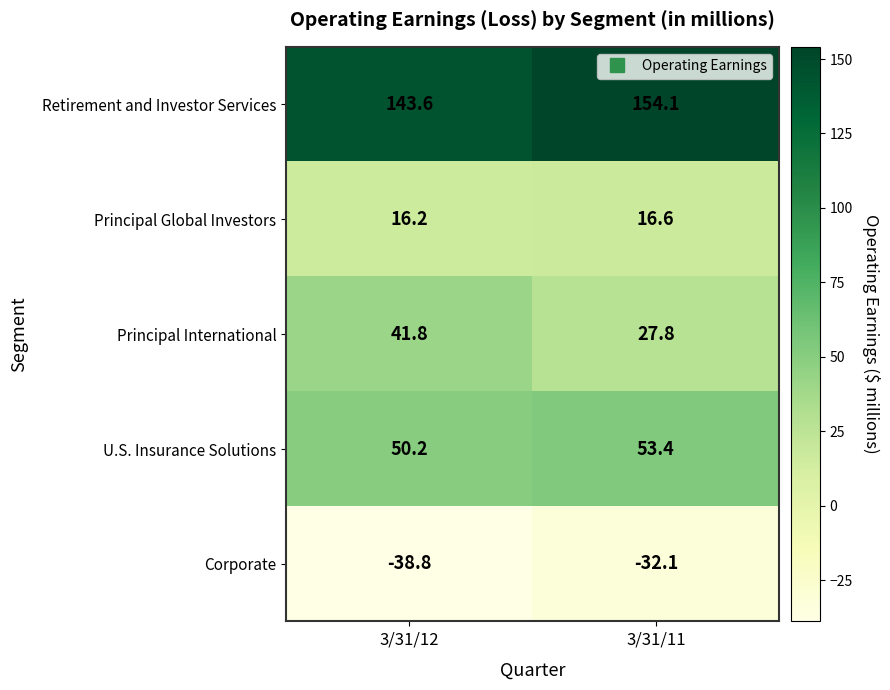

What is the greatest value displayed?

154.1